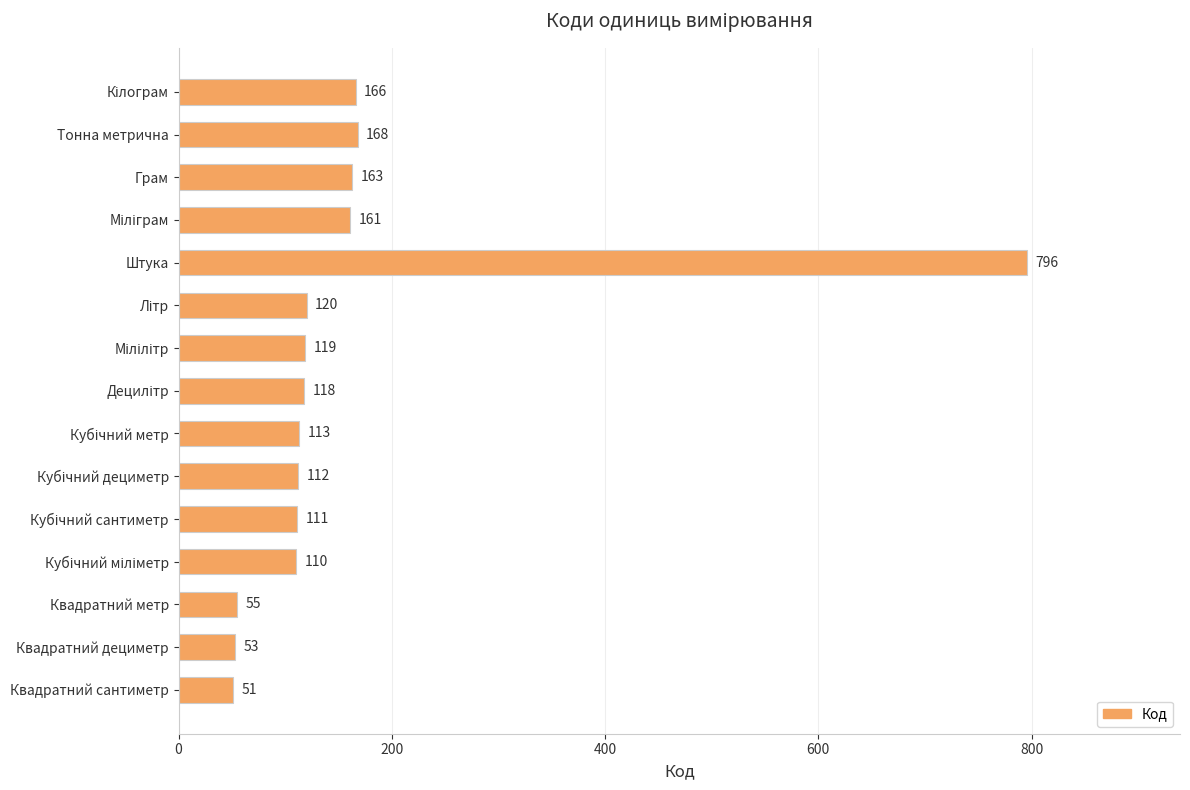

What is the minimum value shown in the chart?

51